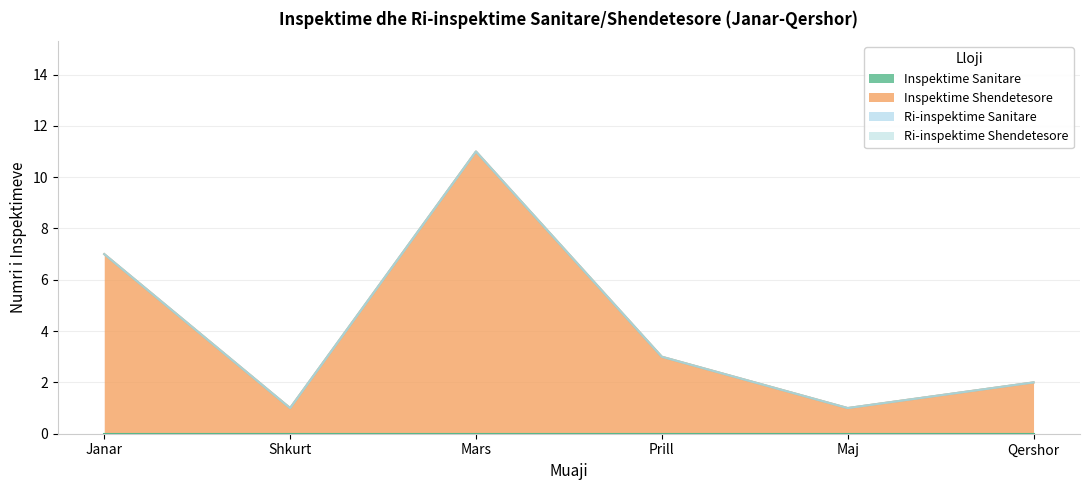

List the series in order of their peak value, lowest first.

Inspektime Sanitare, Ri-inspektime Sanitare, Ri-inspektime Shendetesore, Inspektime Shendetesore